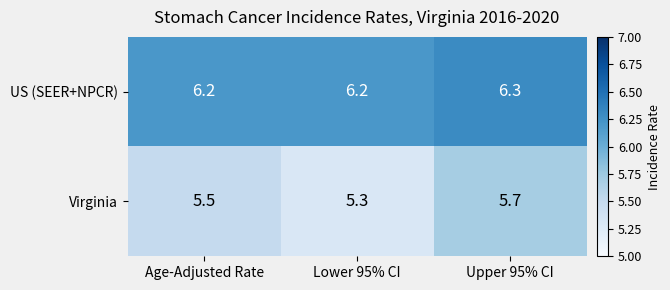

The value of US (SEER+NPCR) at Upper 95% CI is 9.2. True or false?

False